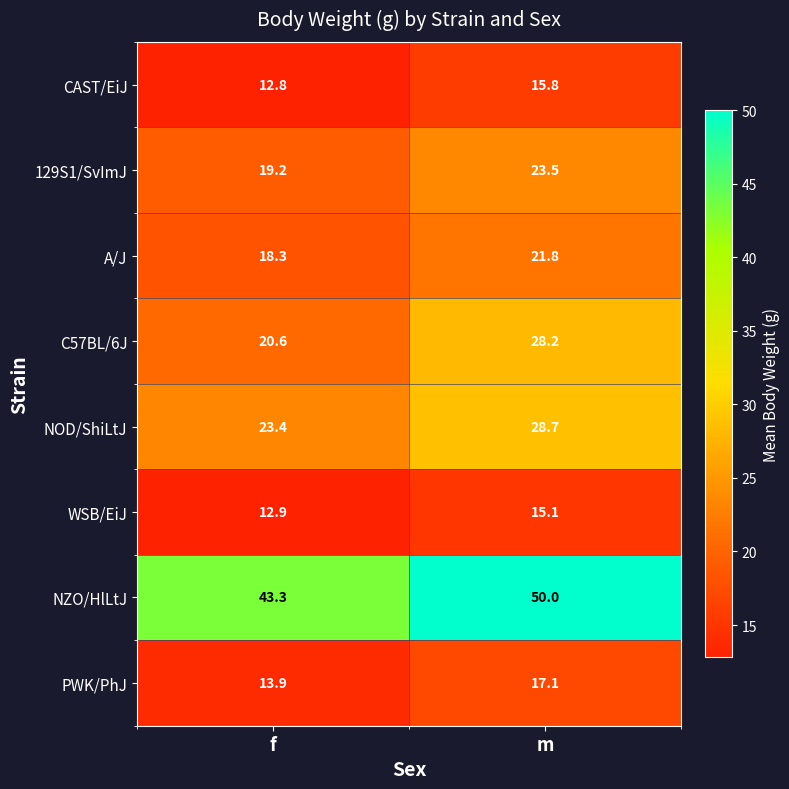

What is the greatest value displayed?

50.0